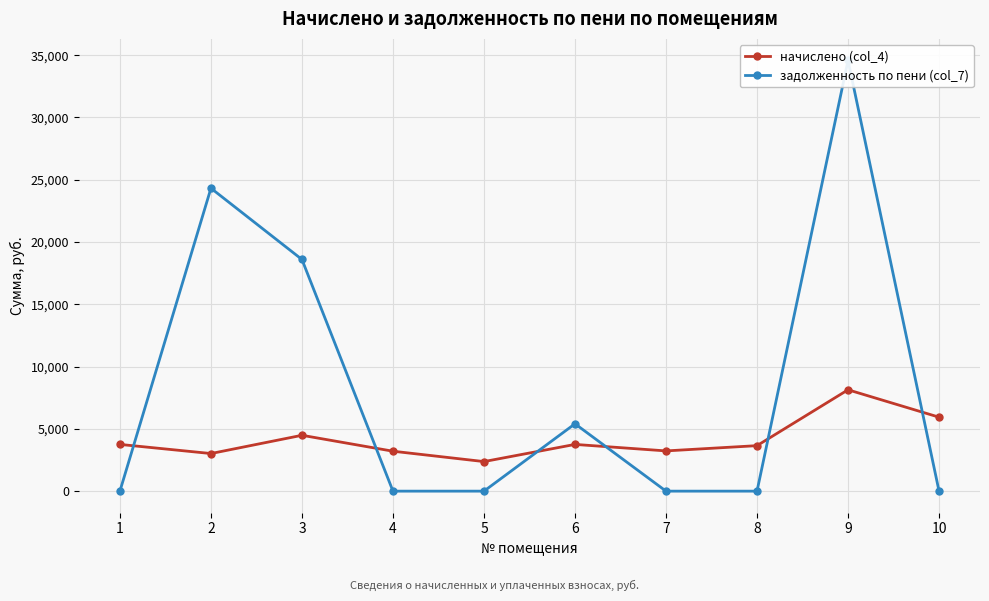

What value does the начислено (col_4) series have at 1?

3750.8